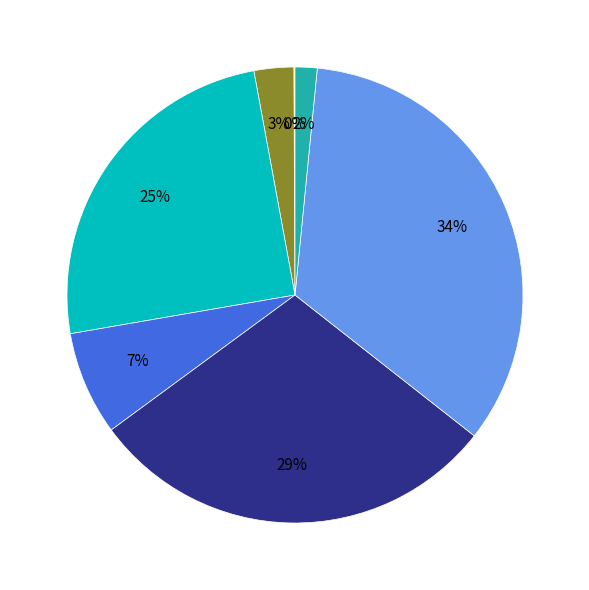

Is there any slice that represents more than half of the pie?

No